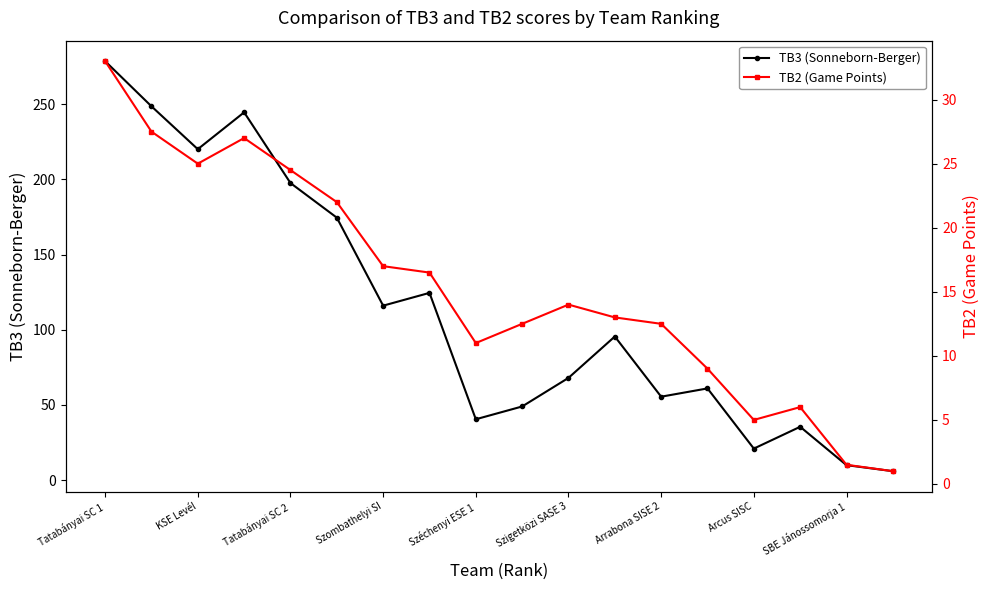

What is the sum of all TB2 (Game Points) values?

278.0